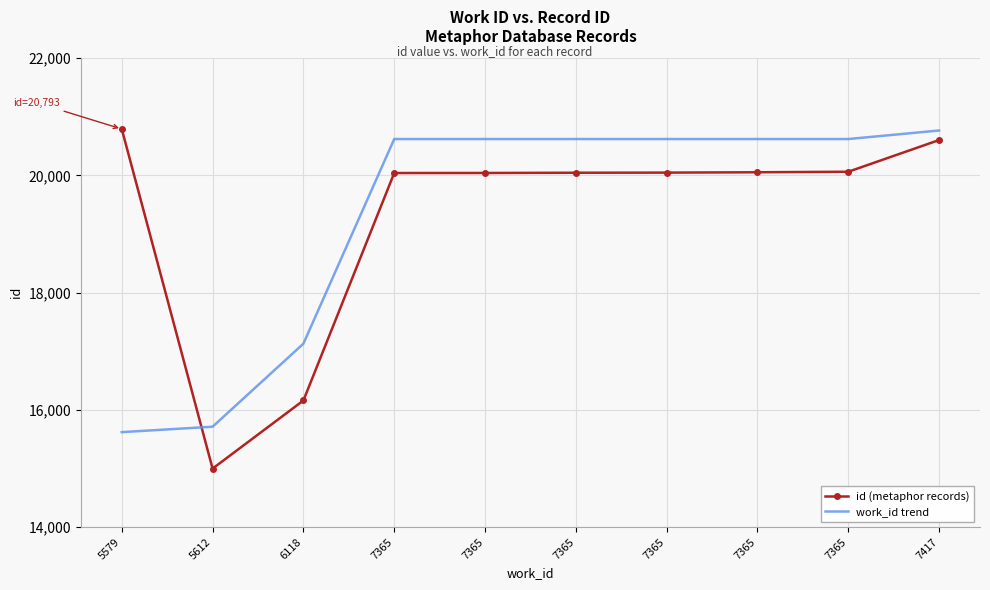

At which category is the sum across all series the highest?

7417